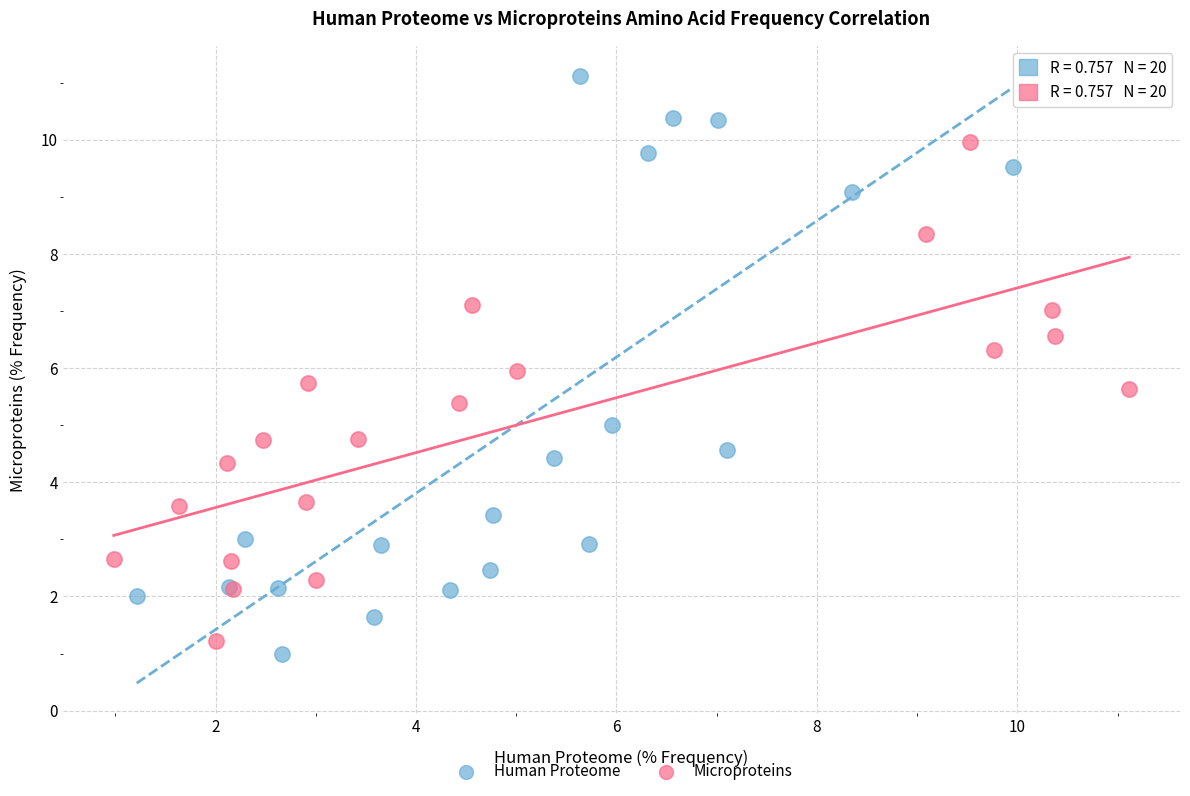

Which series contains the lowest Y value?

Human Proteome